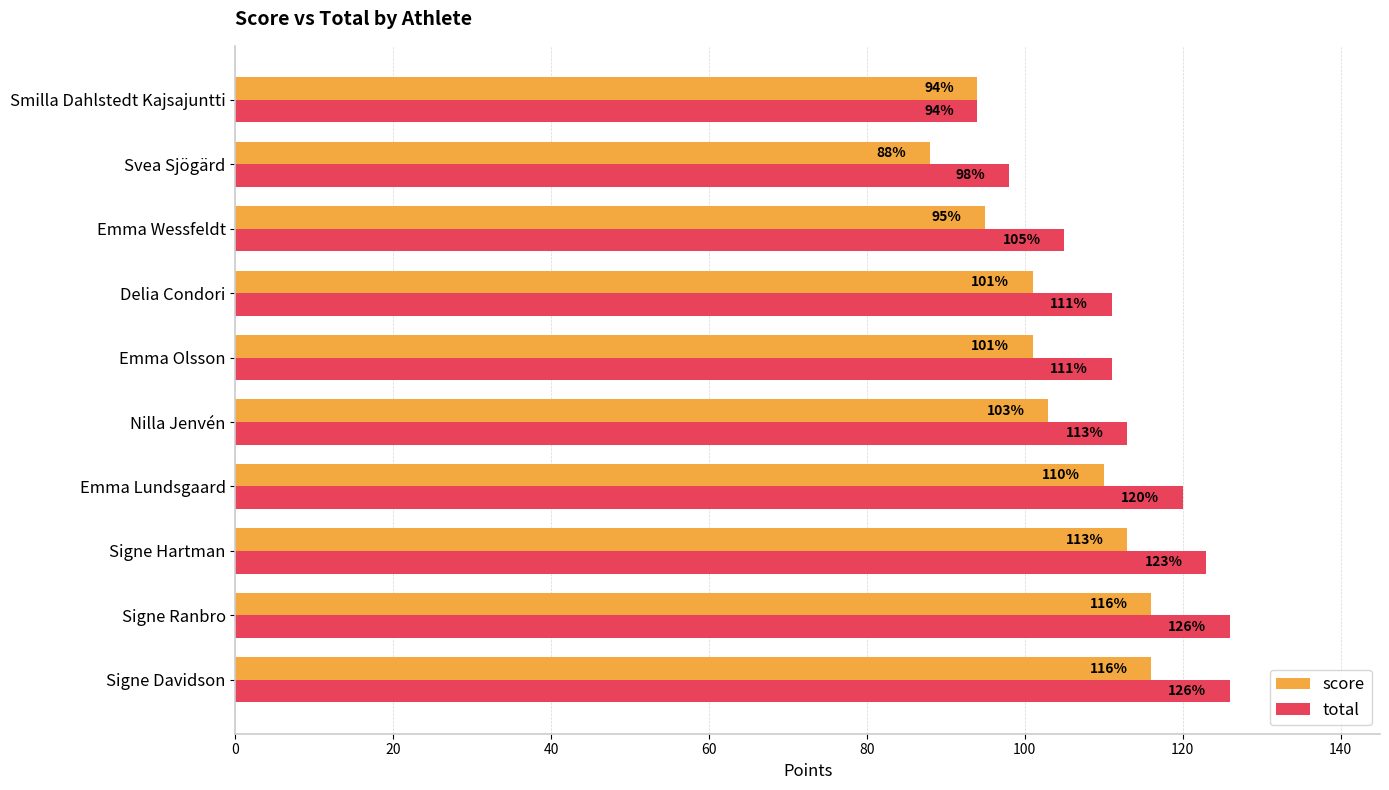

What is the difference between the second highest and minimum values in the total series?

32